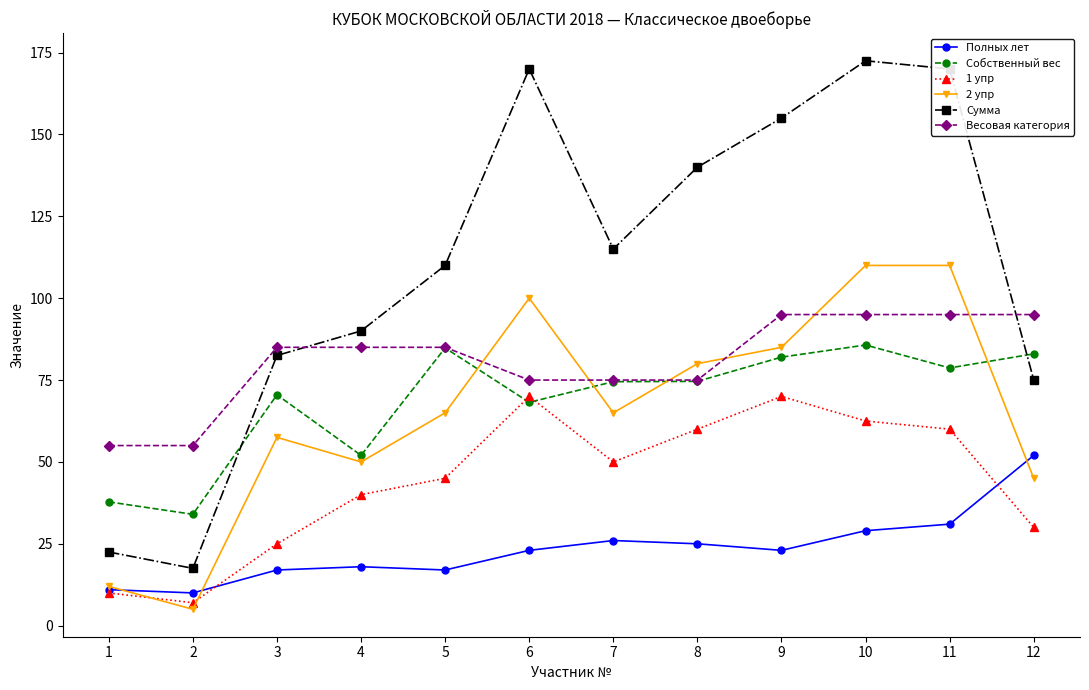

What is the value of the Весовая категория point at the 11th from the left?

95.0